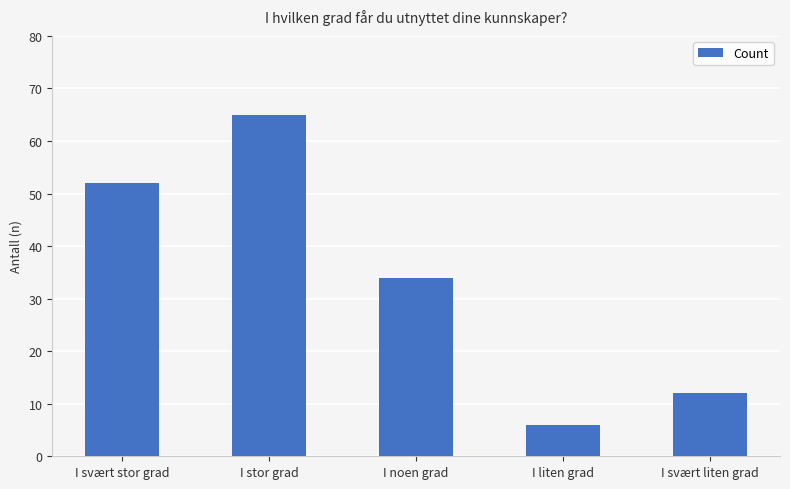

How many distinct data groups are displayed?

1